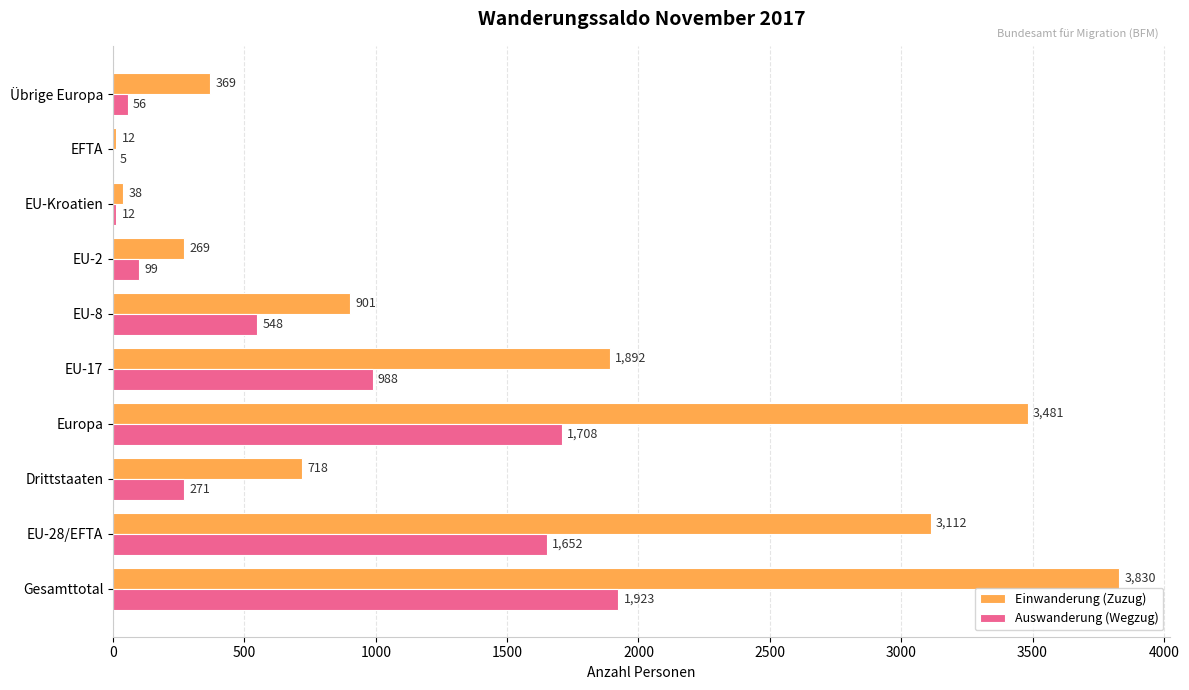

Is the value of Auswanderung (Wegzug) at Drittstaaten greater than the value of Einwanderung (Zuzug) at Übrige Europa?

No